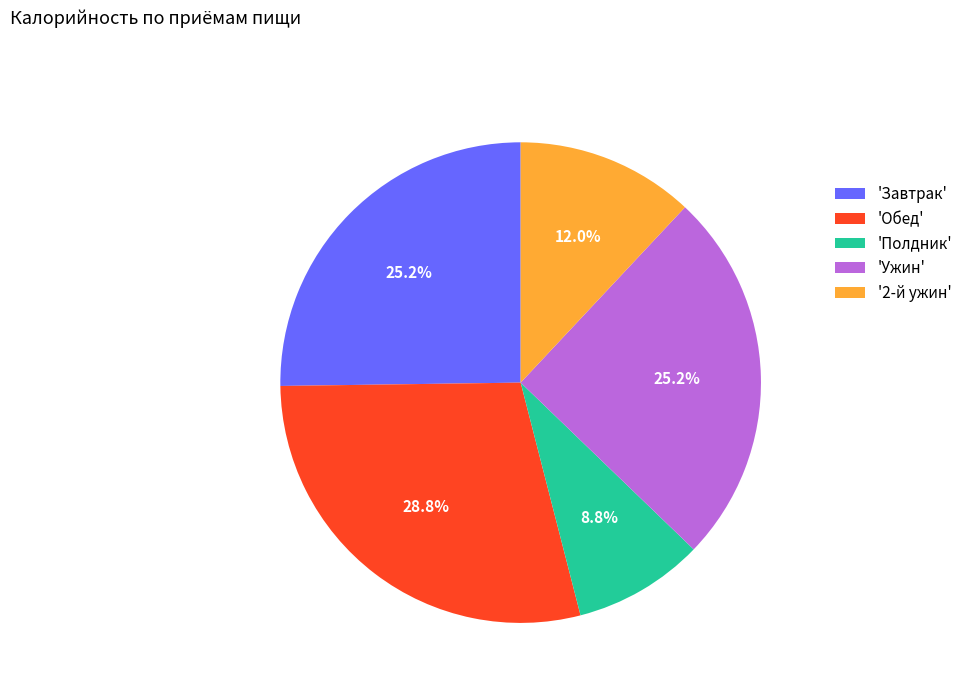

Is there a majority slice in this chart?

No